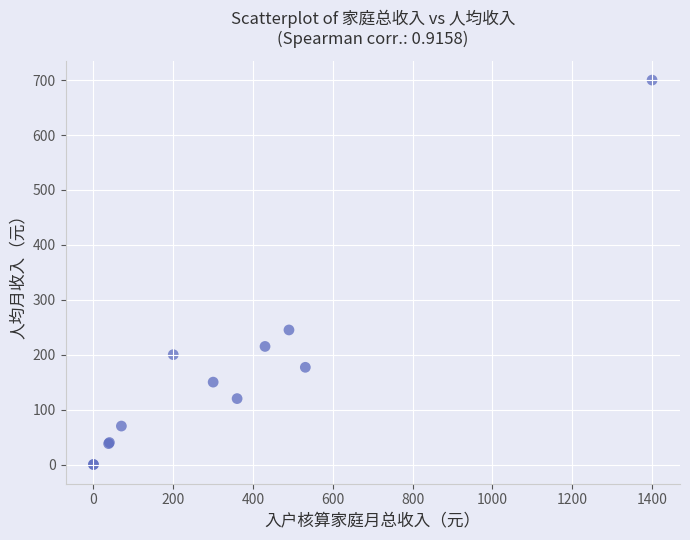

What Y value in the scatter plot is closest to 350?

245